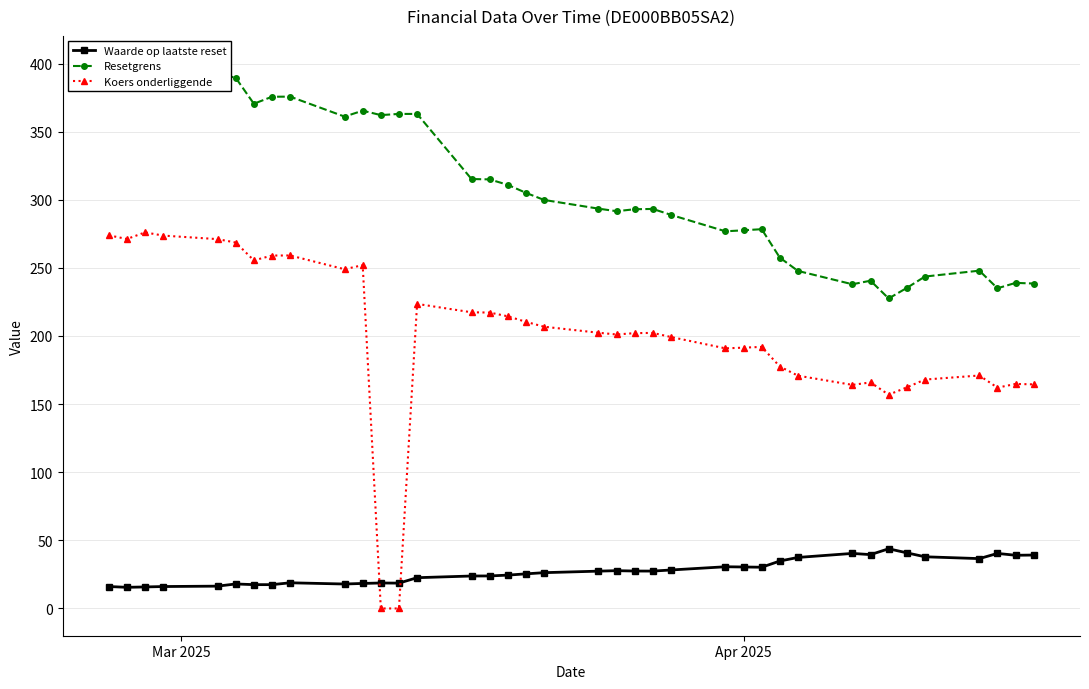

In Koers onderliggende, how many points are lower than both neighbors (excluding endpoints)?

8